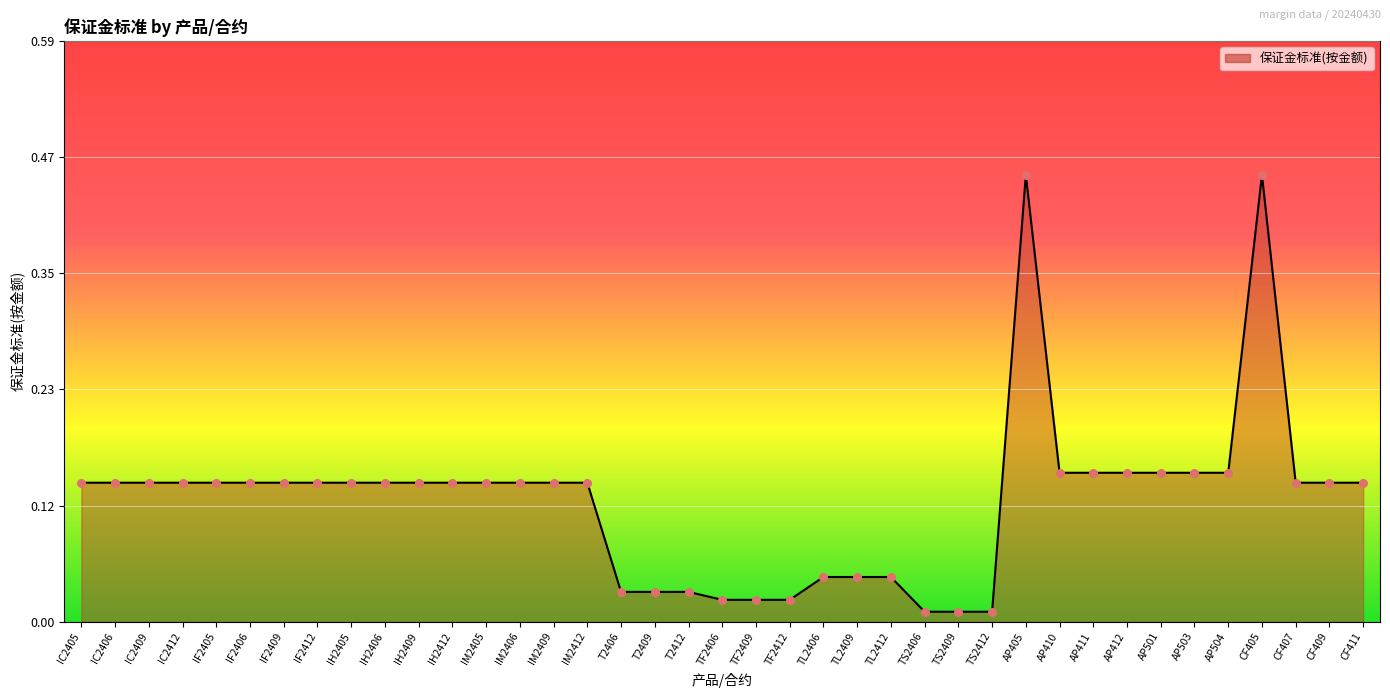

Between AP412 and TS2406, which is larger?

AP412